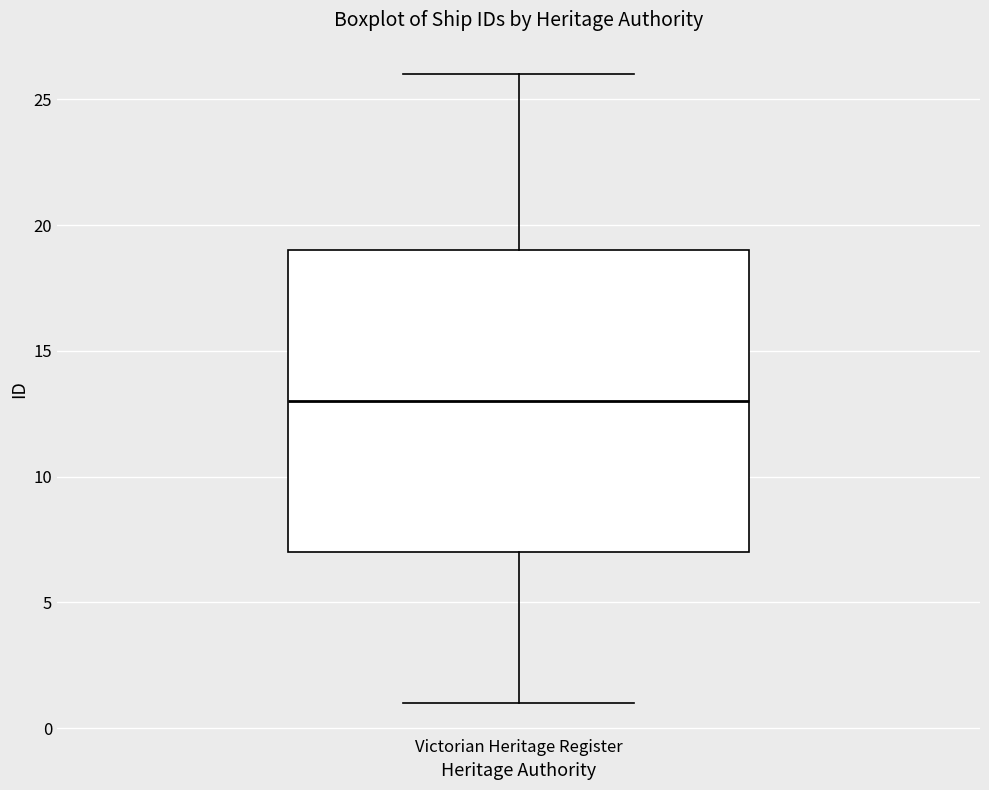

Transcribe this box plot: give where the median line is, the range the box spans, and where the two whiskers end, as read against the y-axis. The values are not printed on the chart, so give them approximately, as read against the axis.

median 13, box 7 to 19, whiskers 1 to 26